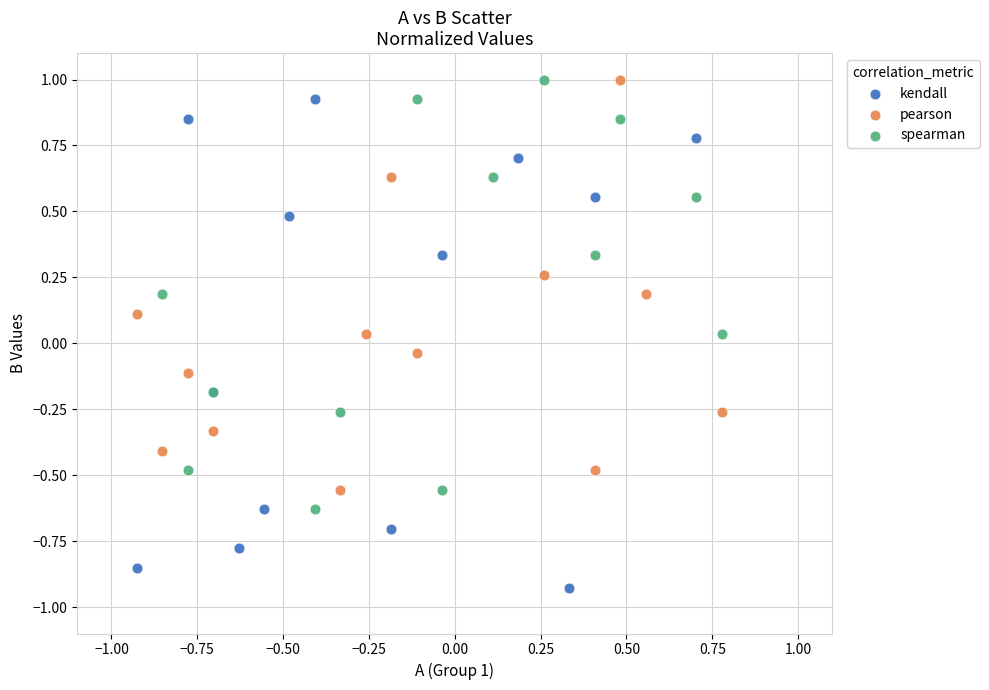

What are all the series names shown in the legend?

kendall, pearson, spearman